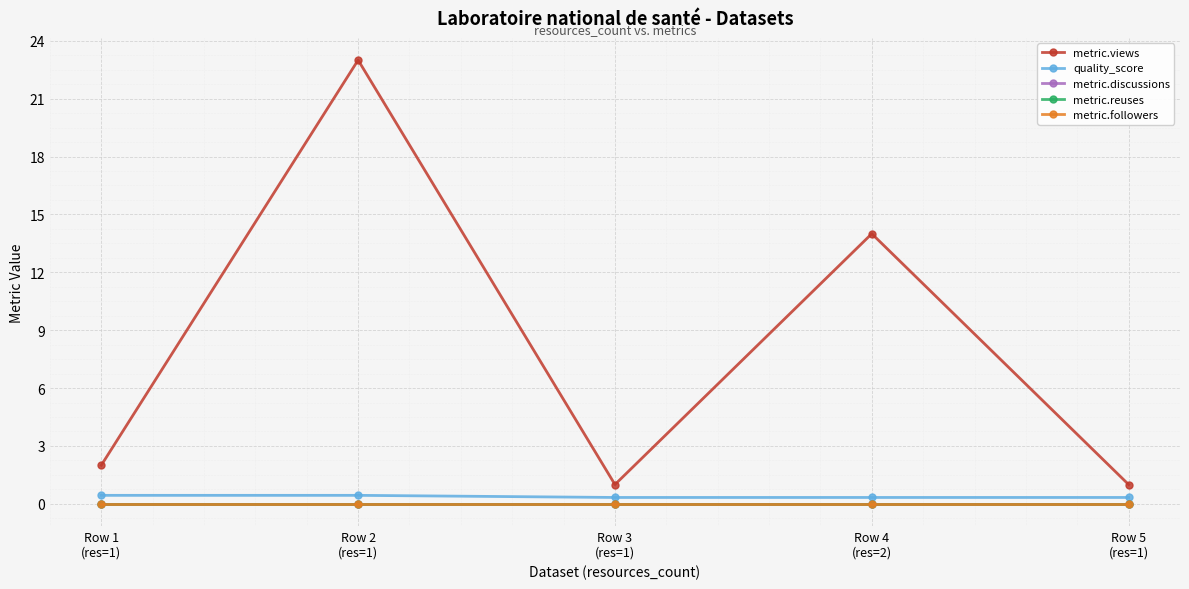

Which category has the lowest value across all series?

Row 1
(res=1)